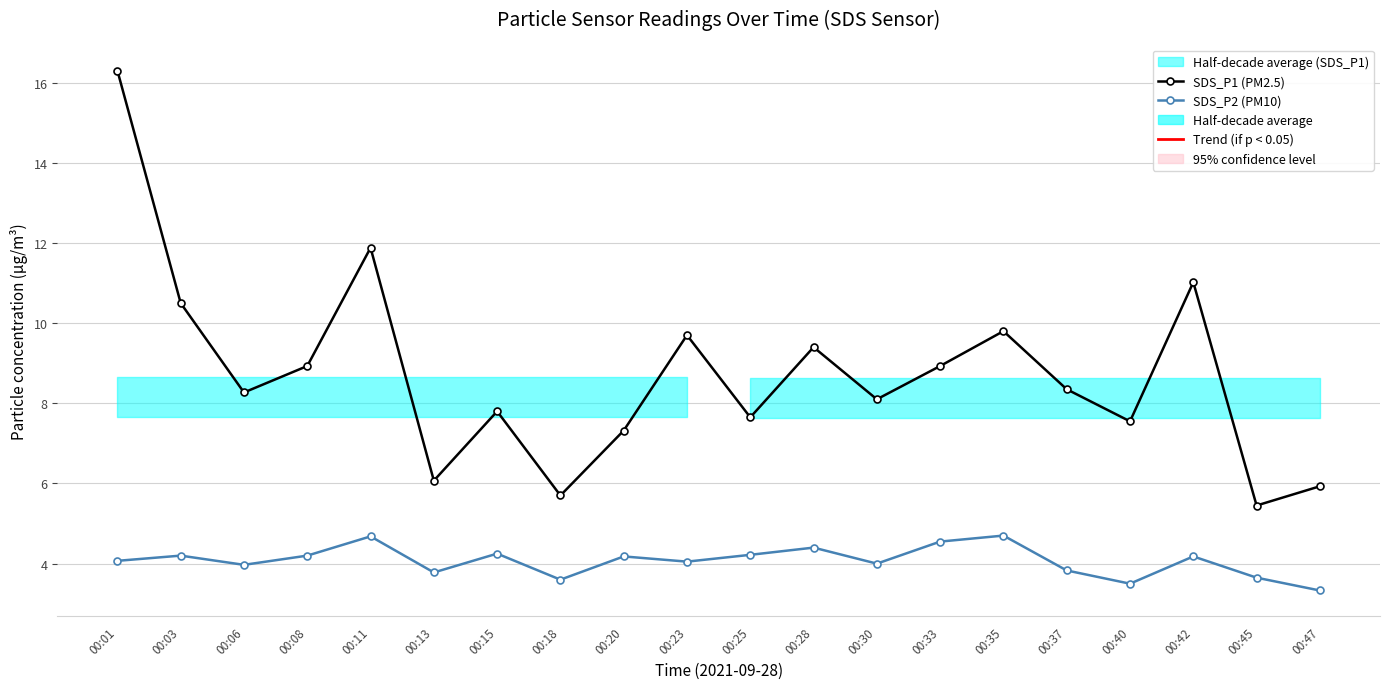

At how many categories does at least one series exceed 5?

20